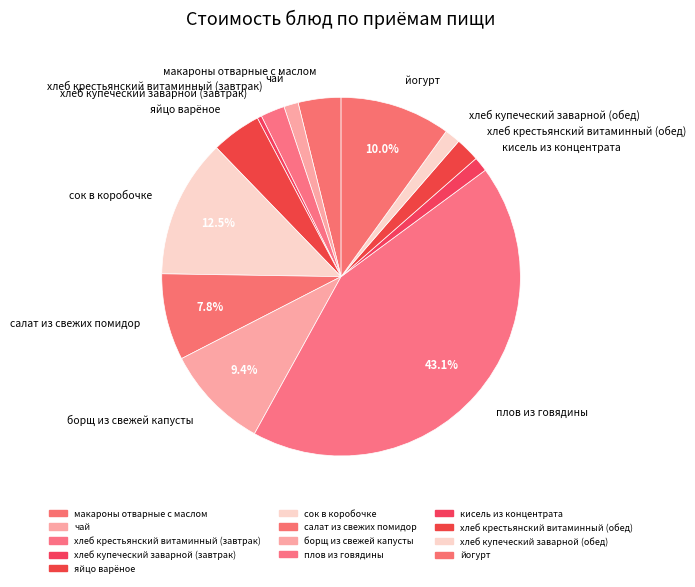

Is it true that сок в коробочке is 19% of the pie?

False